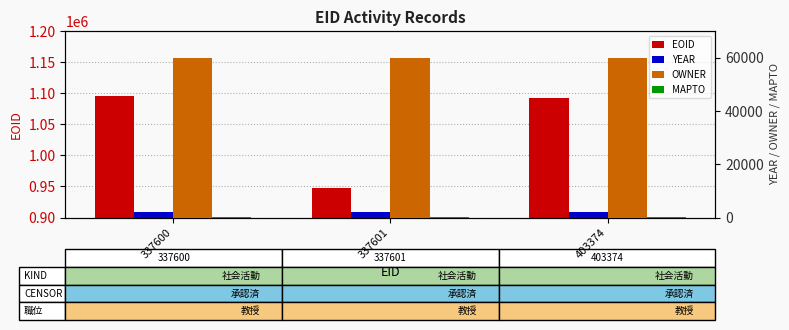

What is the total value across all series at 403374?

1154247